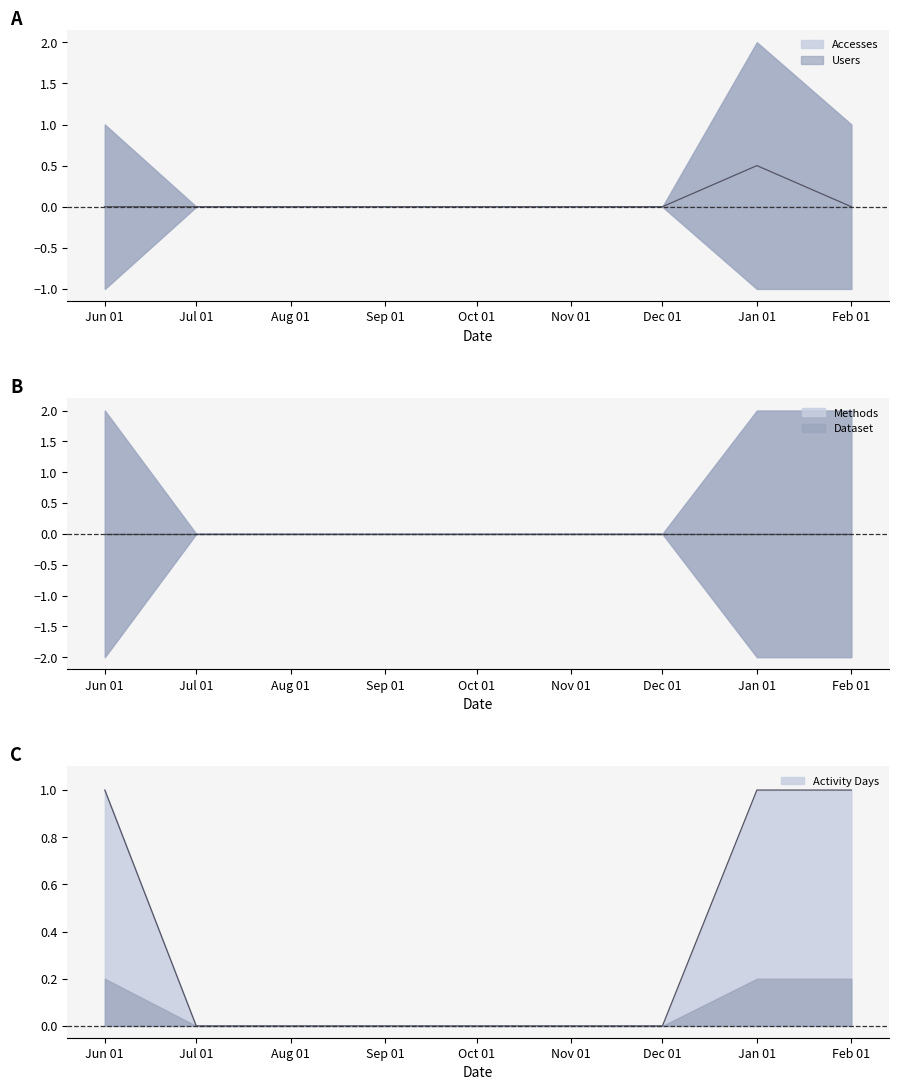

Which series has the largest total across all categories?

Accesses